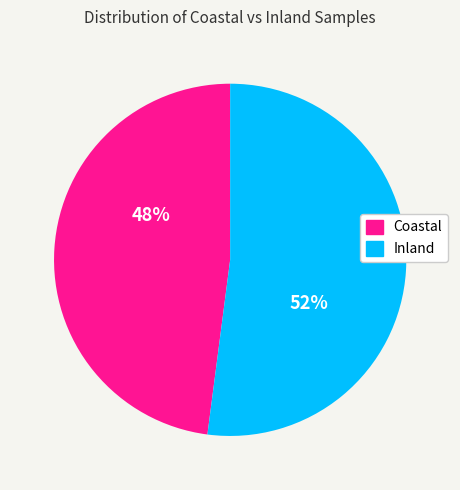

What is the ratio of the value at Inland to the value at Coastal?

1.1